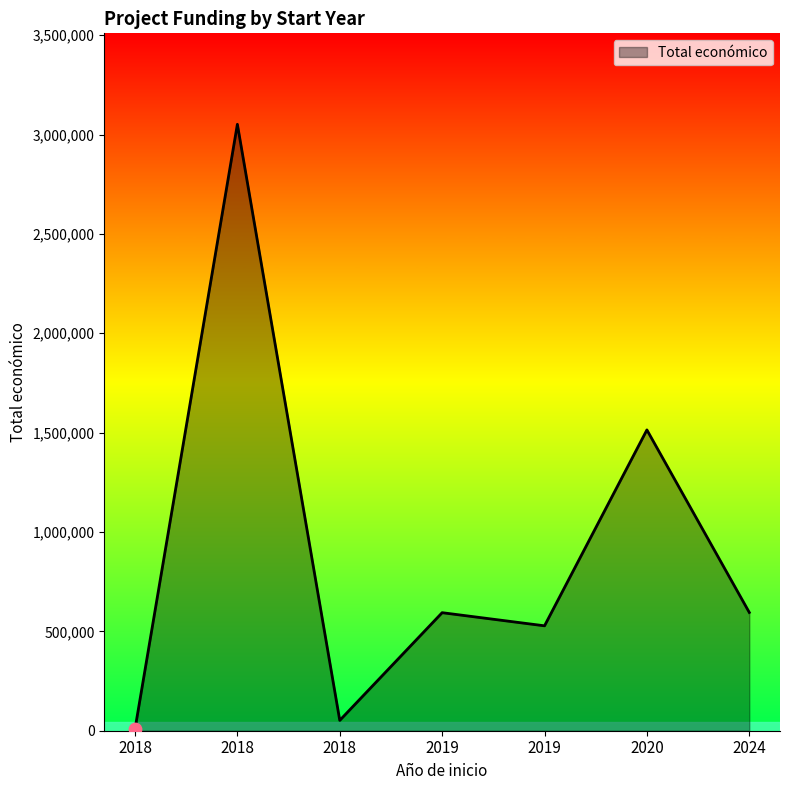

What is the ratio of the value at 2019 to the value at 2019?

0.9